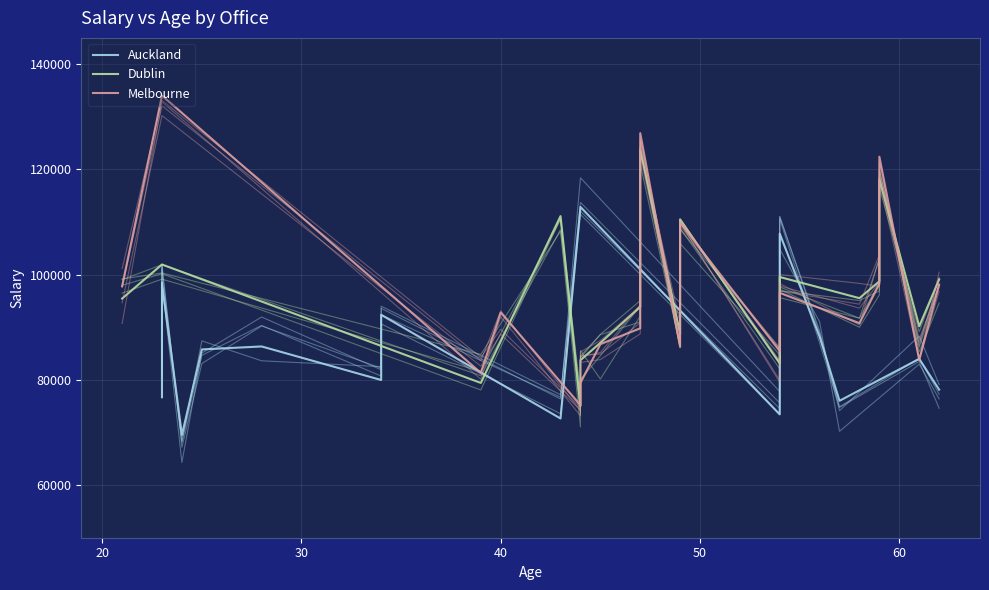

What are all the series names shown in the legend?

Auckland, Dublin, Melbourne